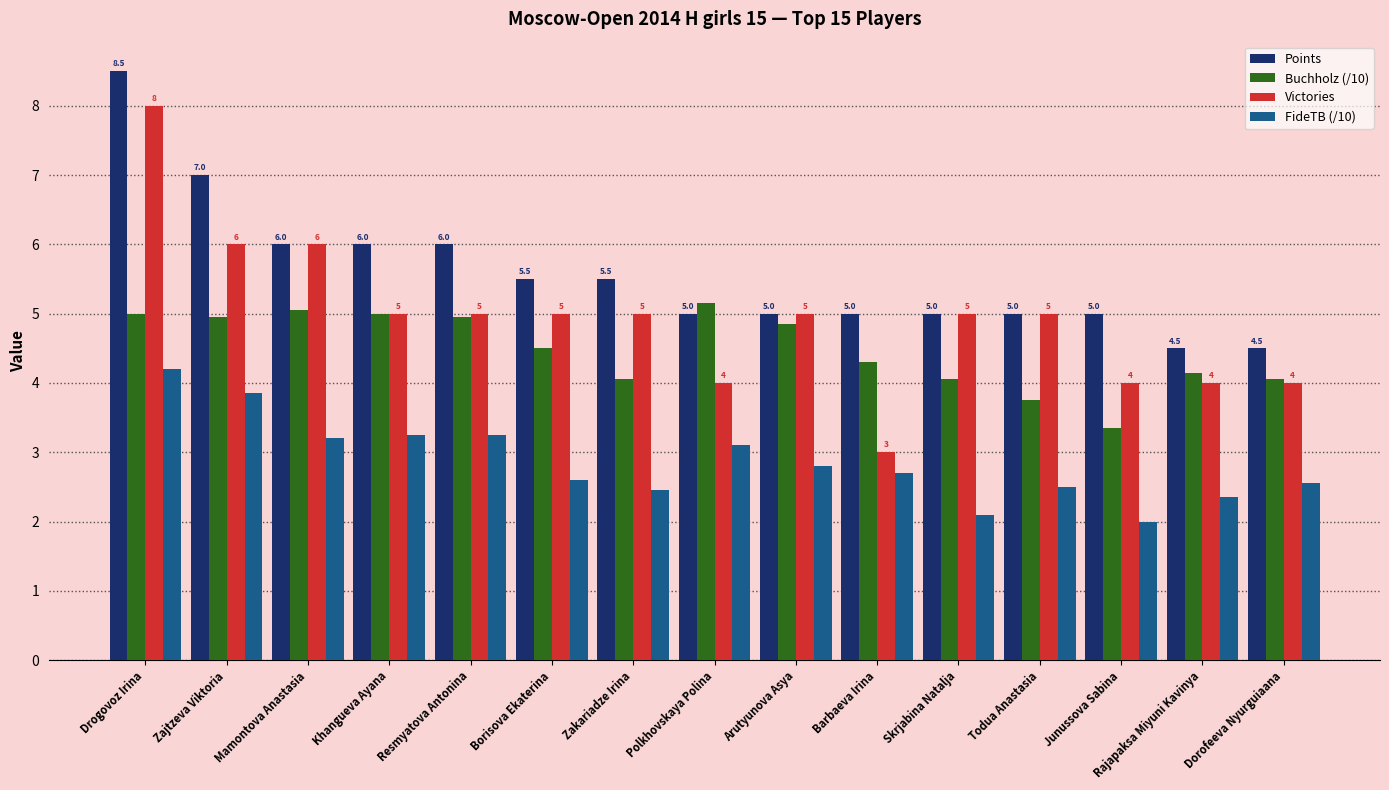

List the series in order of their peak value, highest first.

Points, Victories, Buchholz (/10), FideTB (/10)